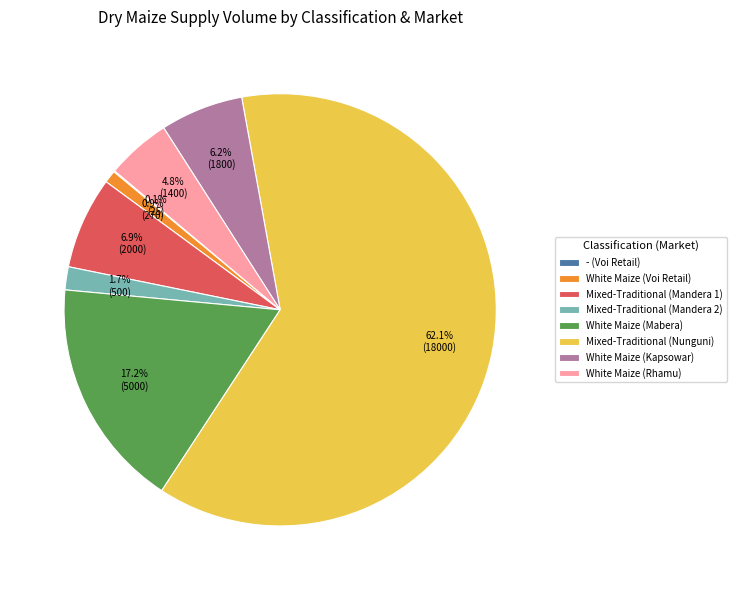

What is the largest slice in the pie chart?

Mixed-Traditional (Nunguni)